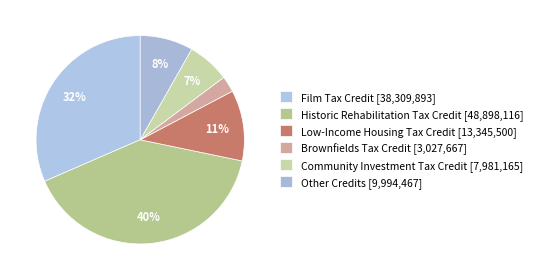

To the nearest percent, what is the average slice percentage?

17%